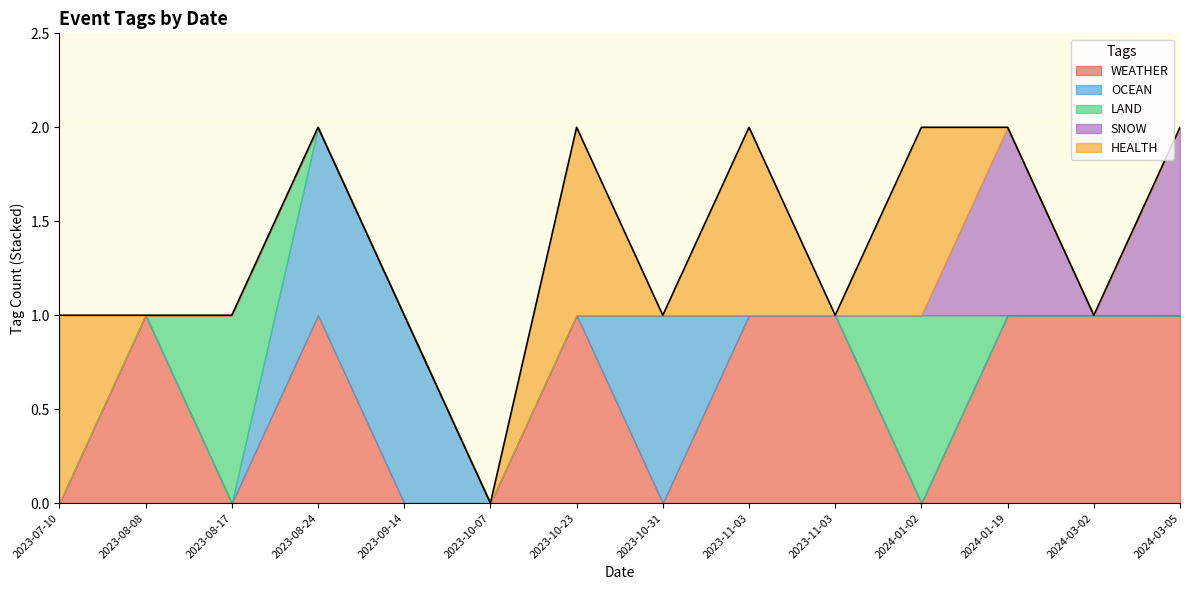

Which series changed the most between 2023-10-23 and 2024-01-02?

WEATHER